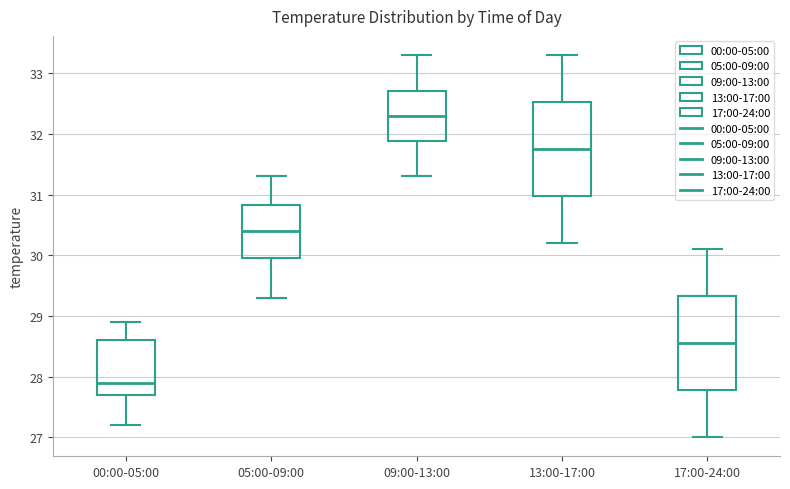

Reading left to right, transcribe this box plot: for each box, give where its median line is, the range the box spans, and where its two whiskers end, as read against the y-axis. The values are not printed on the chart, so give them approximately, as read against the axis.

00:00-05:00: median 27.9, box 27.7 to 28.6, whiskers 27.2 to 28.9
05:00-09:00: median 30.4, box 30.0 to 30.8, whiskers 29.3 to 31.3
09:00-13:00: median 32.3, box 31.9 to 32.7, whiskers 31.3 to 33.3
13:00-17:00: median 31.8, box 31.0 to 32.5, whiskers 30.2 to 33.3
17:00-24:00: median 28.6, box 27.8 to 29.3, whiskers 27.0 to 30.1